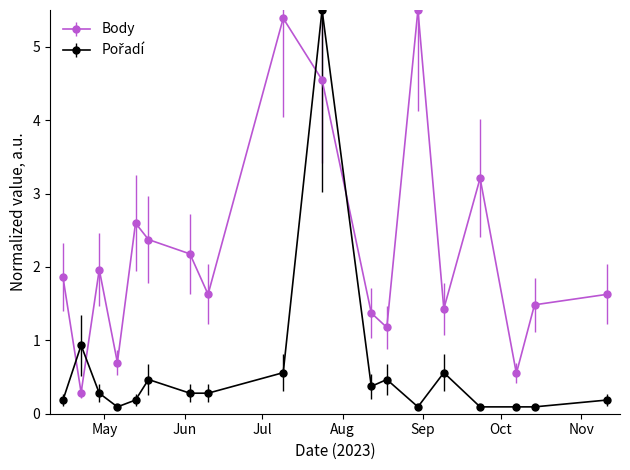

How many interior local peaks does the Body series have?

5